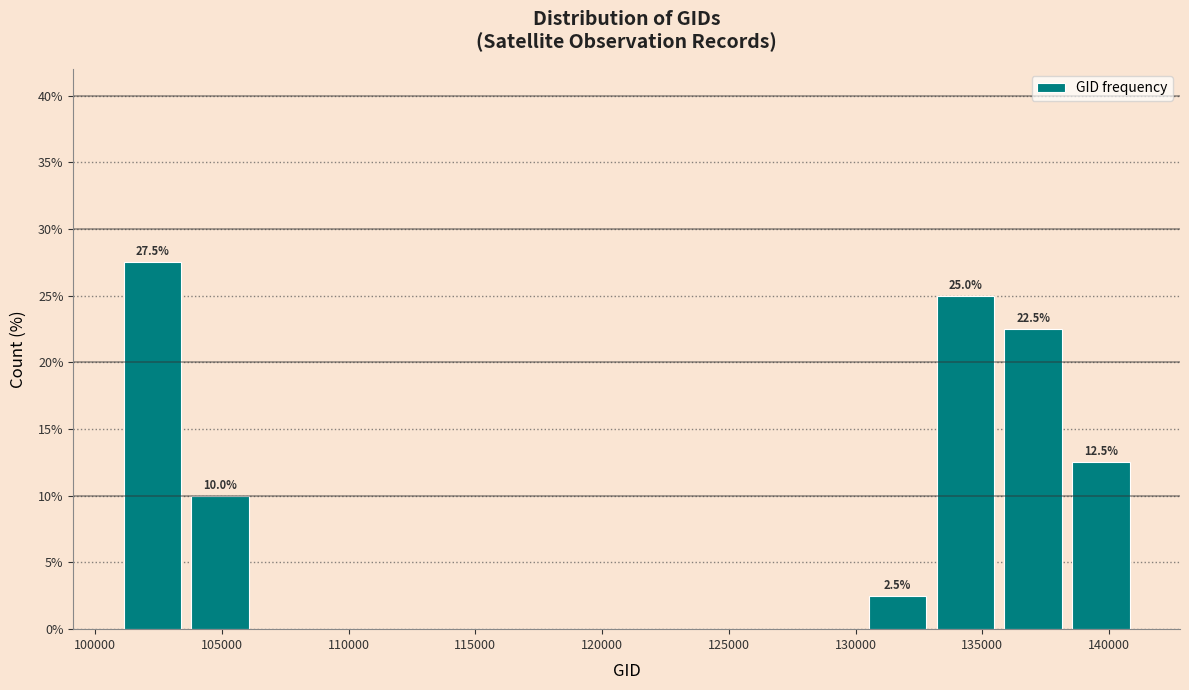

Which range on the x-axis has the tallest bar?

101000 to 103500